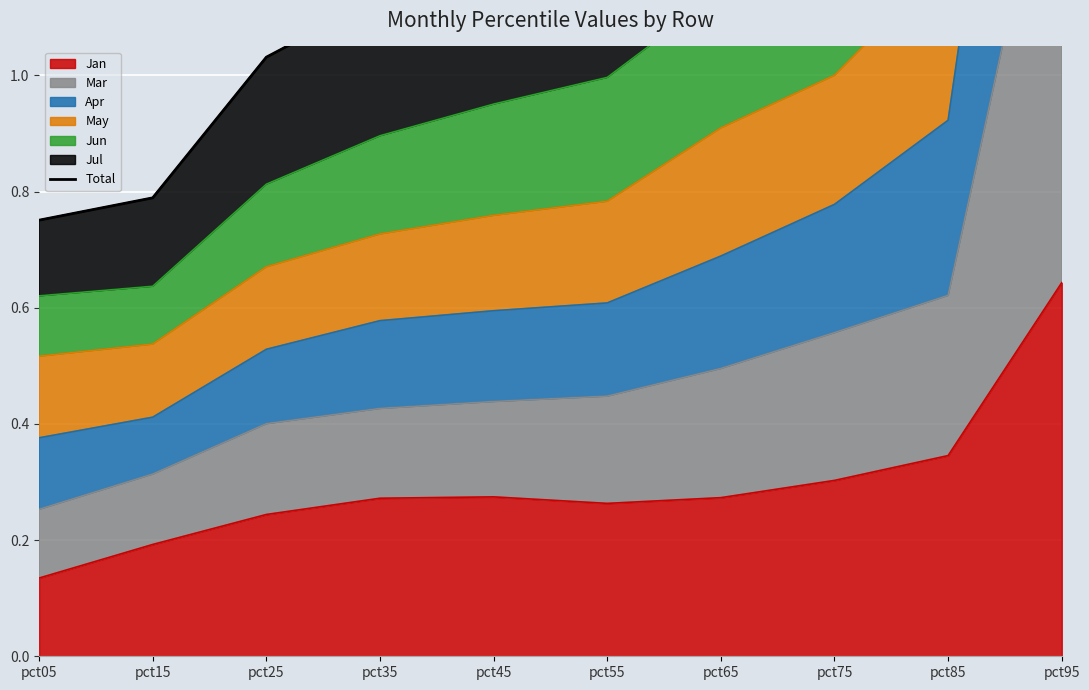

List the labels in order of value, largest first.

pct95, pct85, pct75, pct65, pct55, pct45, pct35, pct25, pct15, pct05